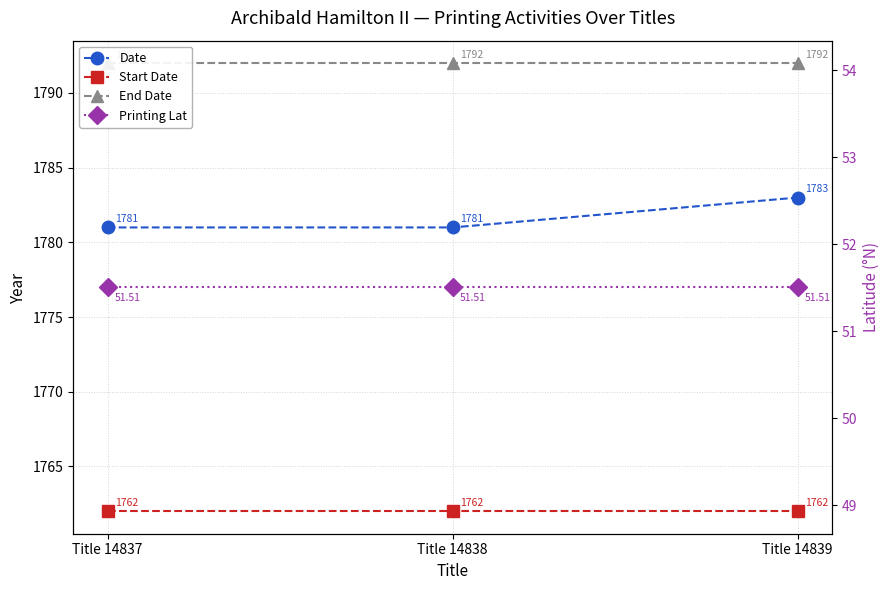

How many lines are shown in the chart?

4